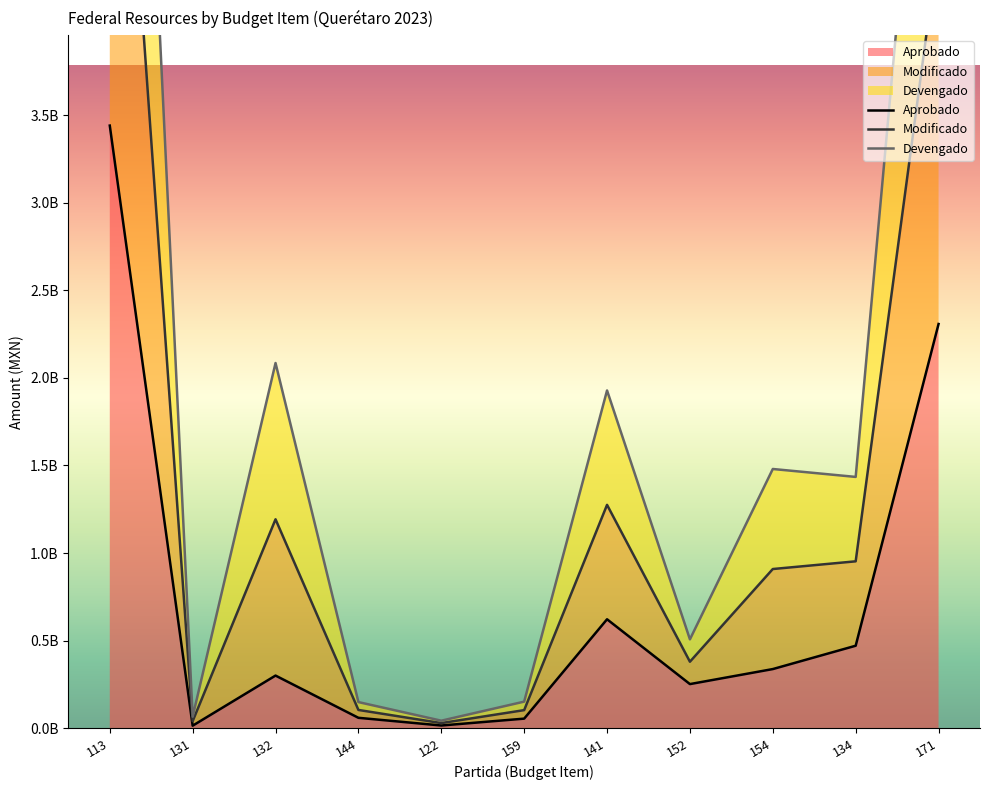

Which series has the widest spread of values?

Devengado